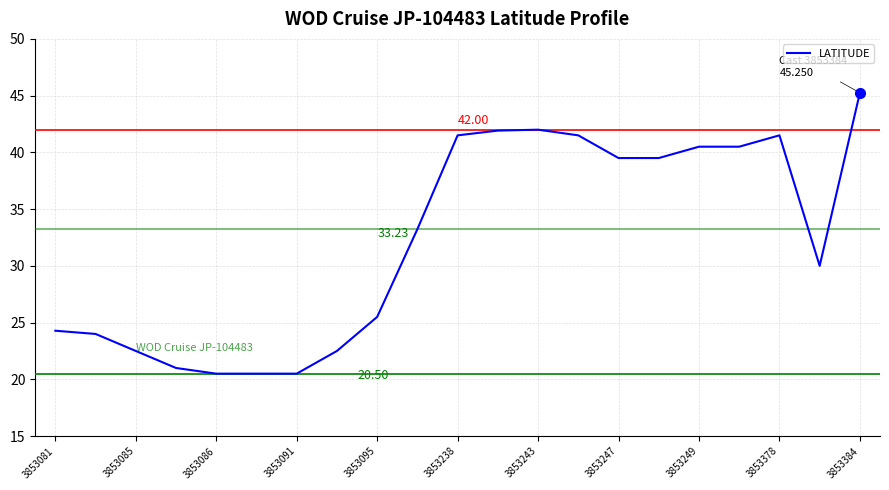

How many lines are shown in the chart?

1